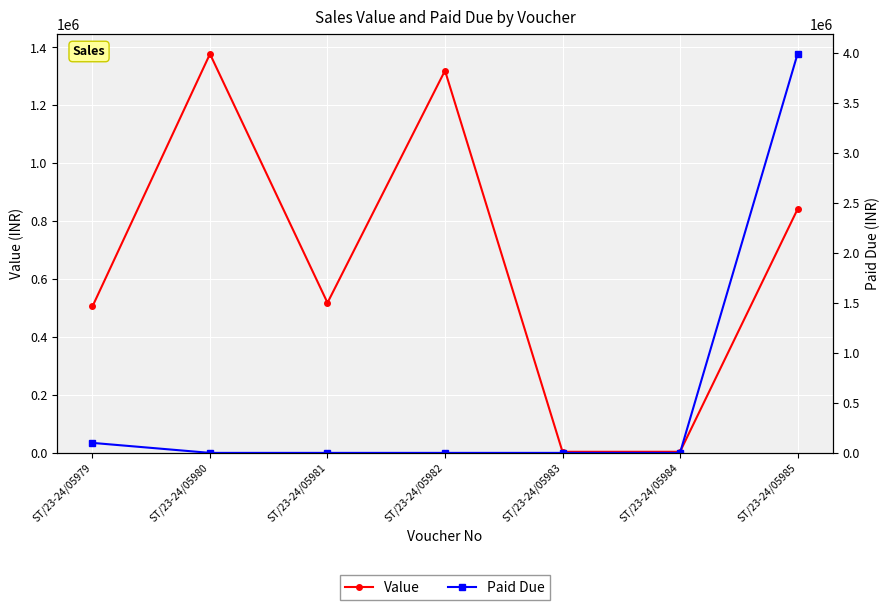

Reading left to right, what are all the values shown in this chart?

Value: ST/23-24/05979=505872.5	ST/23-24/05980=1377720.0	ST/23-24/05981=518415.0	ST/23-24/05982=1320195.5	ST/23-24/05983=3758.4	ST/23-24/05984=3783.6	ST/23-24/05985=841360.0
Paid Due: ST/23-24/05979=100000.0	ST/23-24/05980=0.0	ST/23-24/05981=0.0	ST/23-24/05982=0.0	ST/23-24/05983=0.0	ST/23-24/05984=0.0	ST/23-24/05985=3990000.0